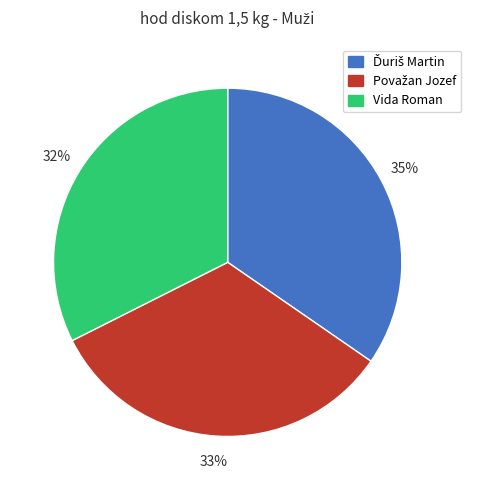

The Vida Roman slice represents 38% of the pie. True or false?

False